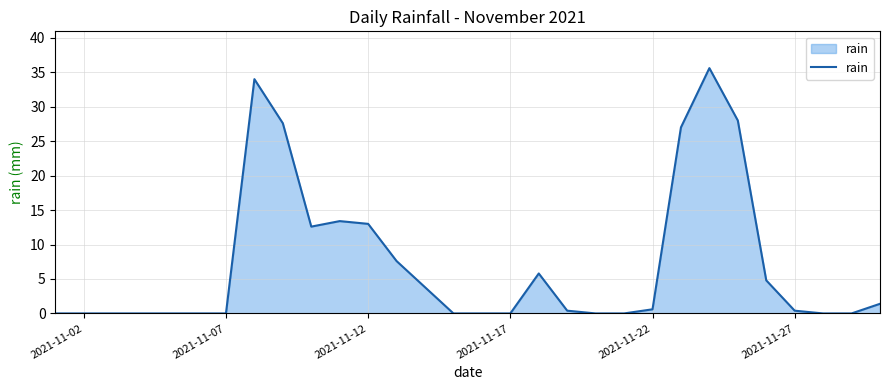

What is the difference between the maximum and minimum values?

35.6